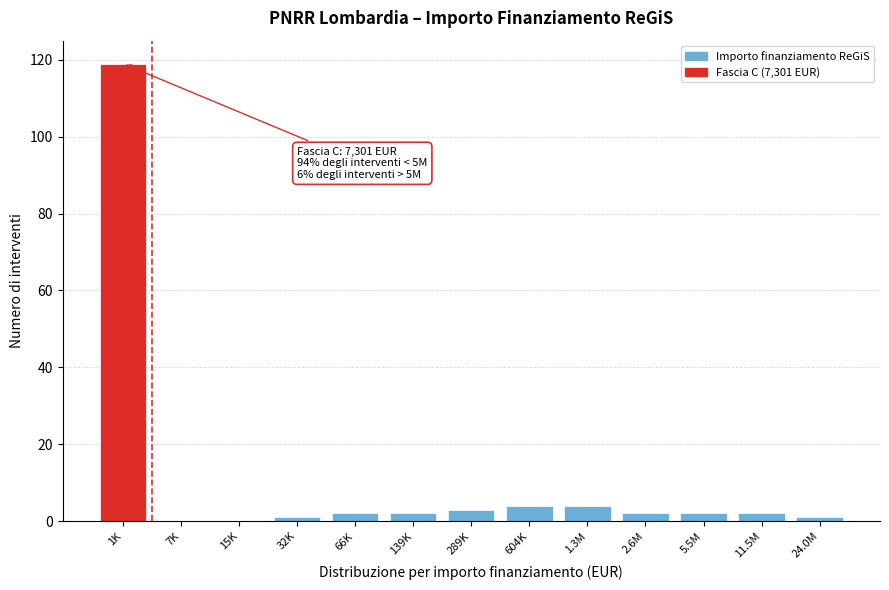

Reading left to right, list all the values displayed in this chart.

1K=119	7K=0	15K=0	32K=1	66K=2	139K=2	289K=3	604K=4	1.3M=4	2.6M=2	5.5M=2	11.5M=2	24.0M=1